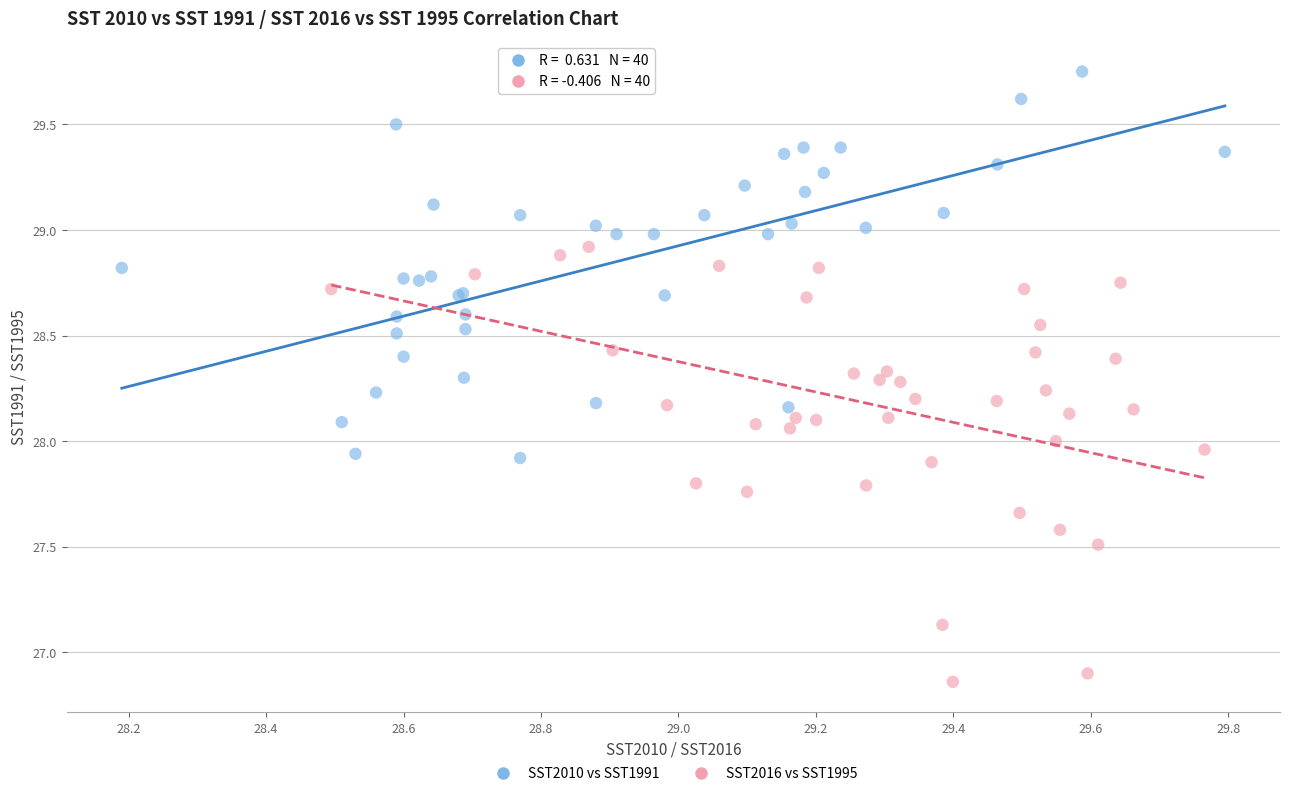

Which series reaches the minimum Y coordinate?

SST2016 vs SST1995